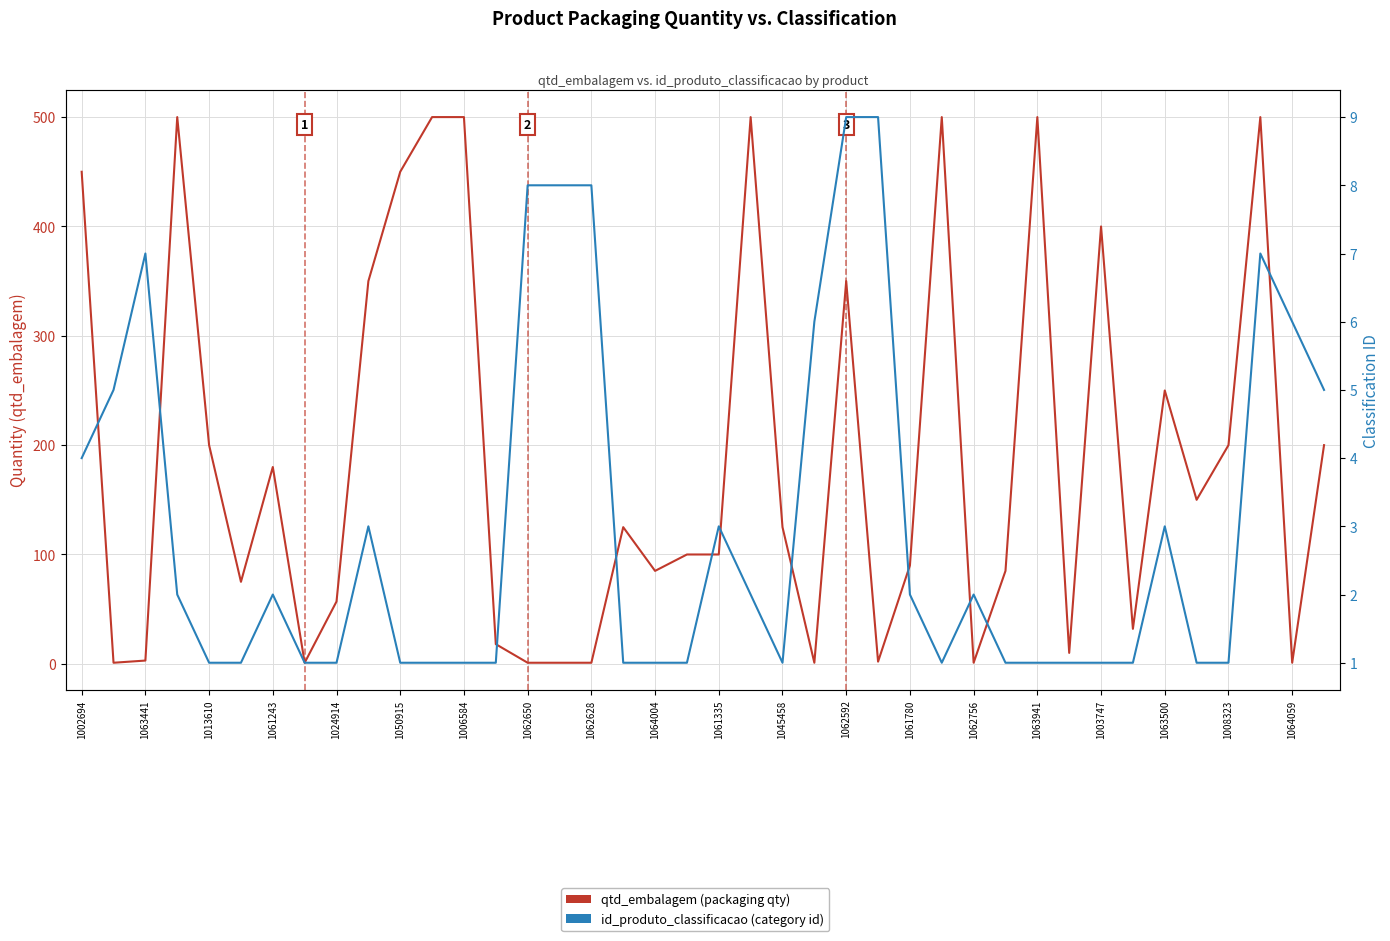

How many lines are shown in the chart?

2